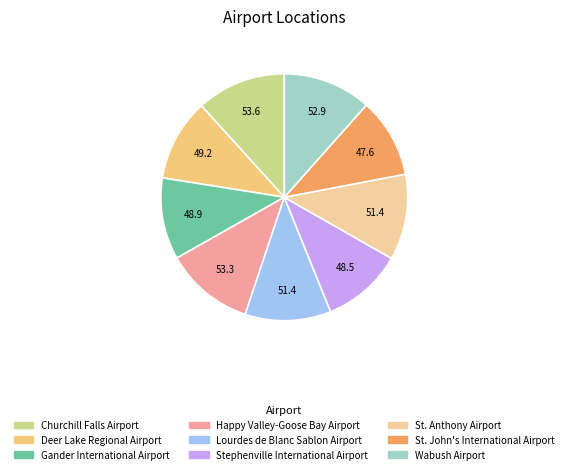

Does any single category account for the majority?

No